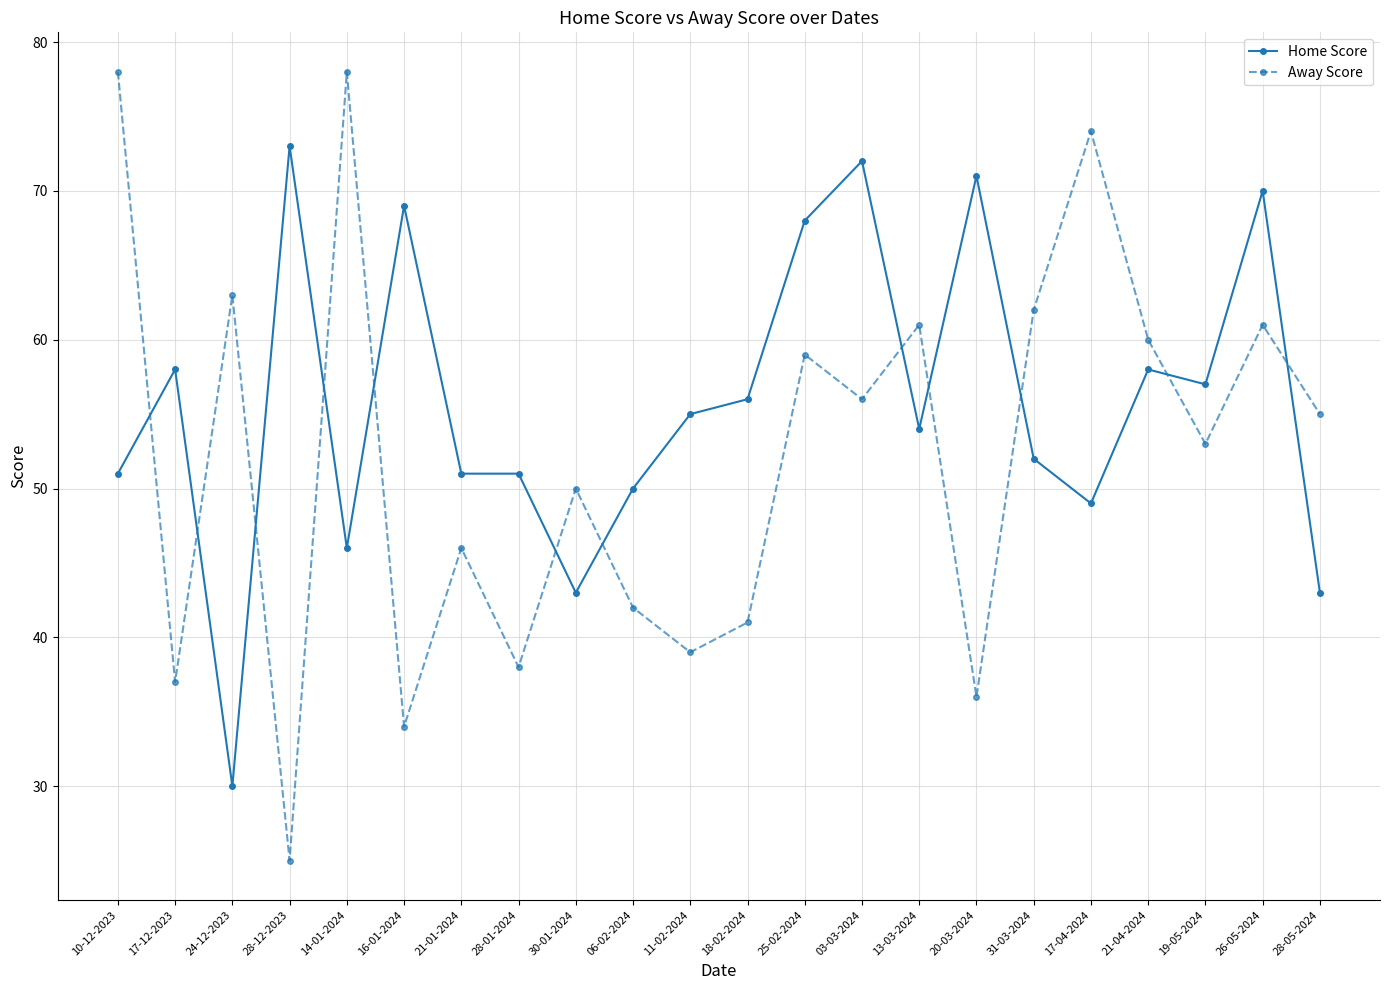

In Away Score, how many points are lower than both neighbors (excluding endpoints)?

8